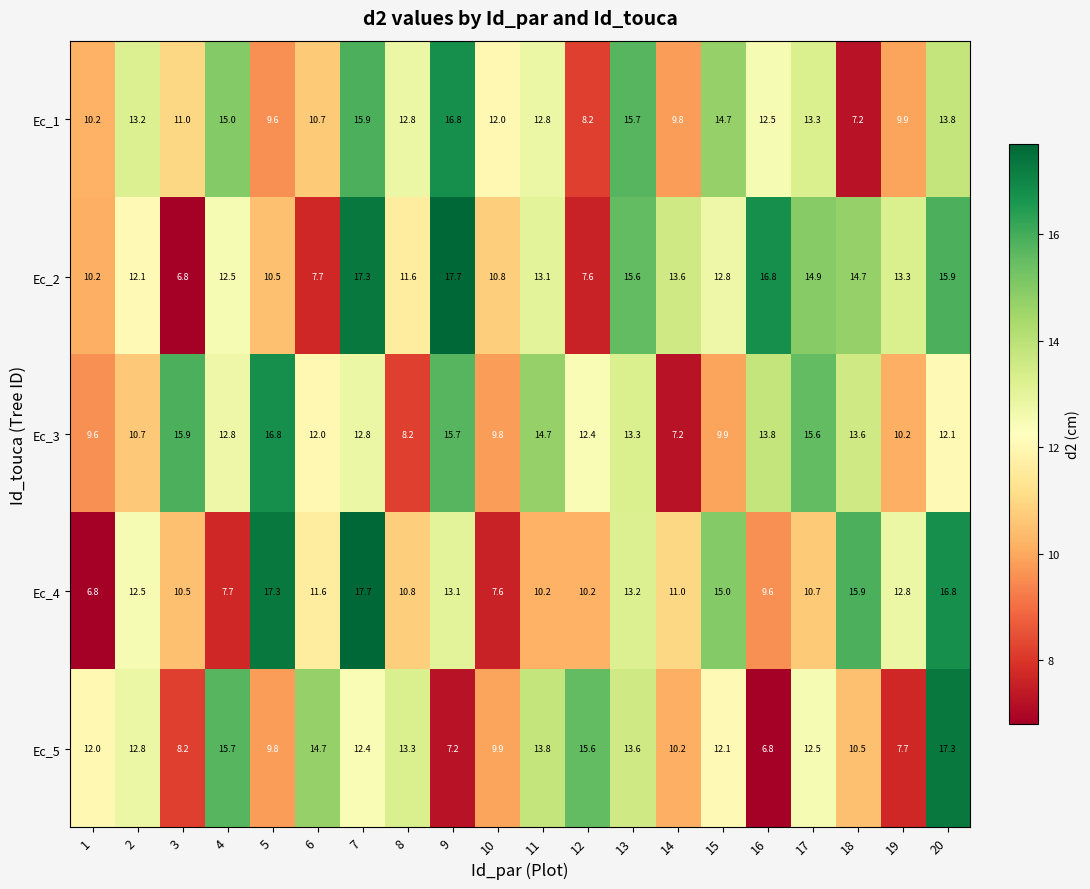

The value of Ec_5 at 18 is 10.5. True or false?

True